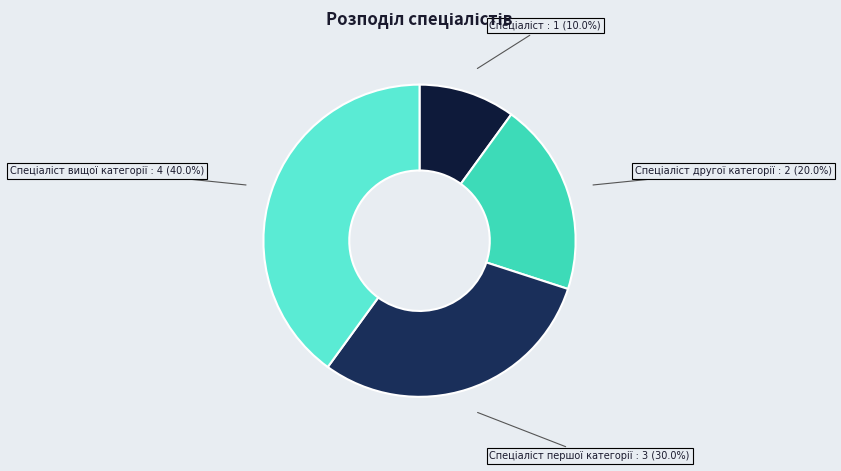

Does any single category account for the majority?

No